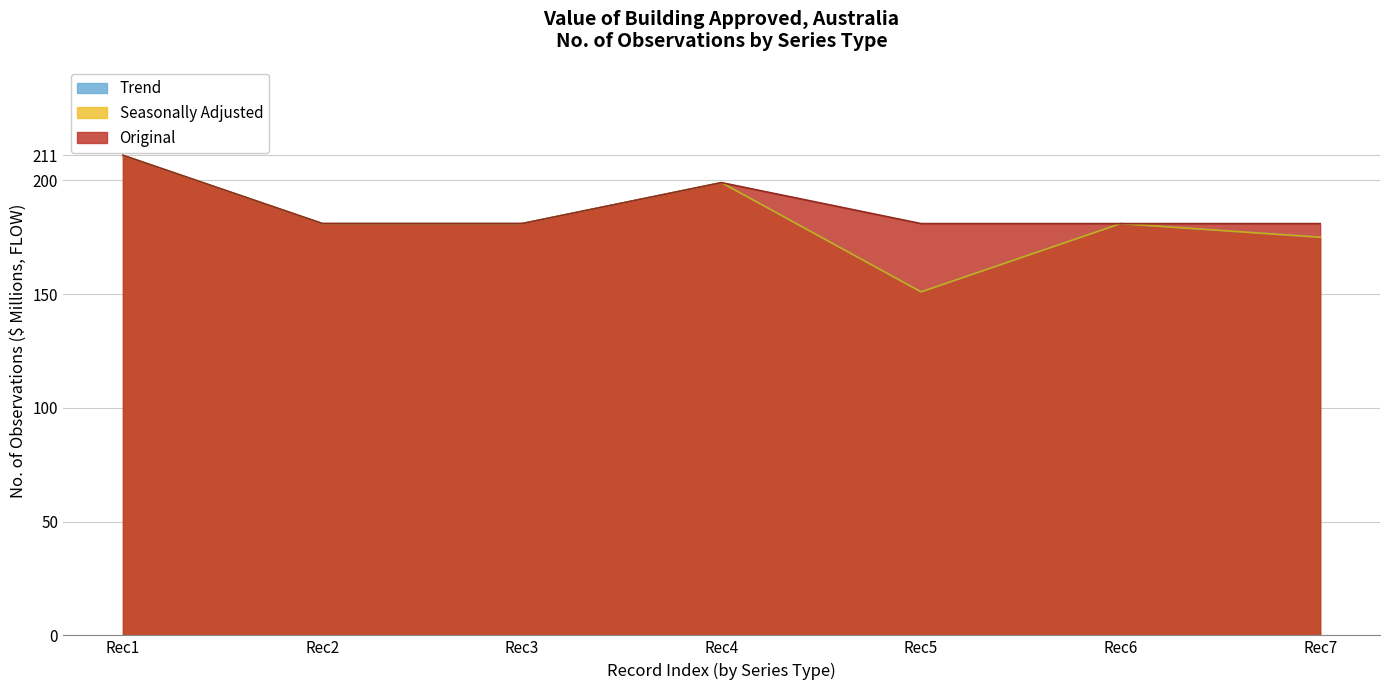

True or false: Seasonally Adjusted has more than 1 interior local peaks.

False